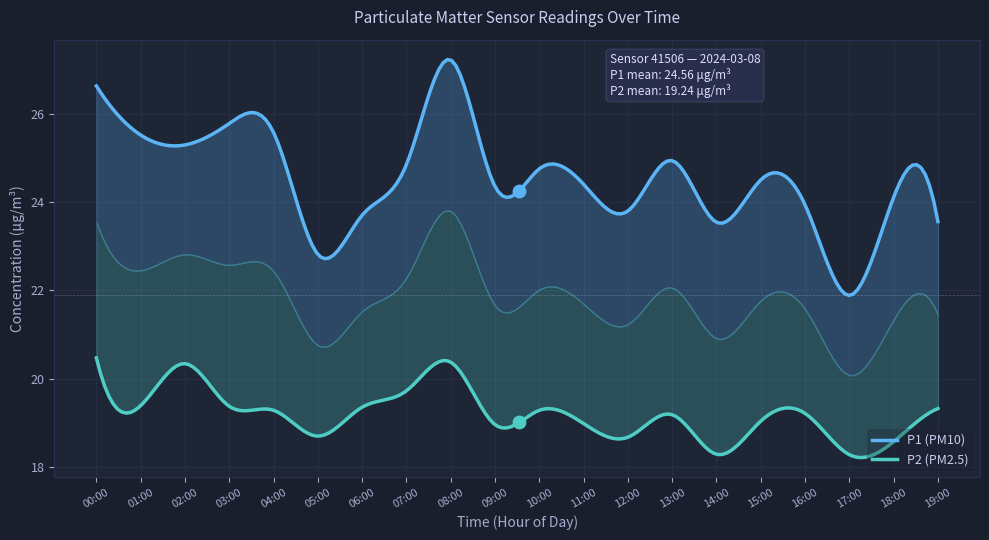

Which series has the widest spread of Y values?

P1